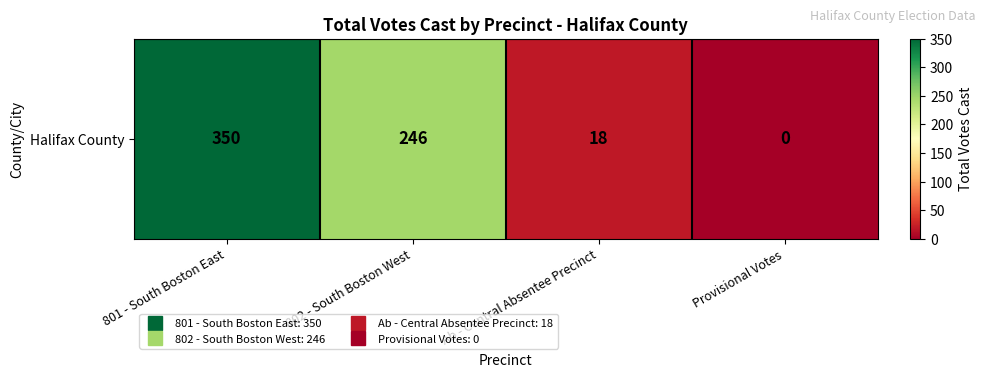

Reading left to right, transcribe all the data shown in this chart.

350	246	18	0